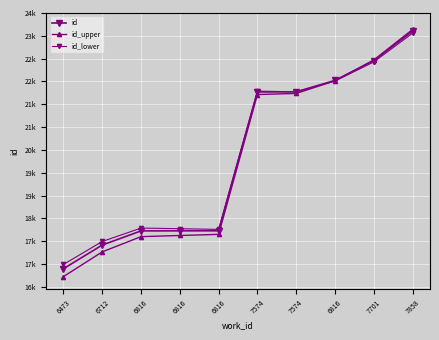

At which label does id first exceed 22072?

7574